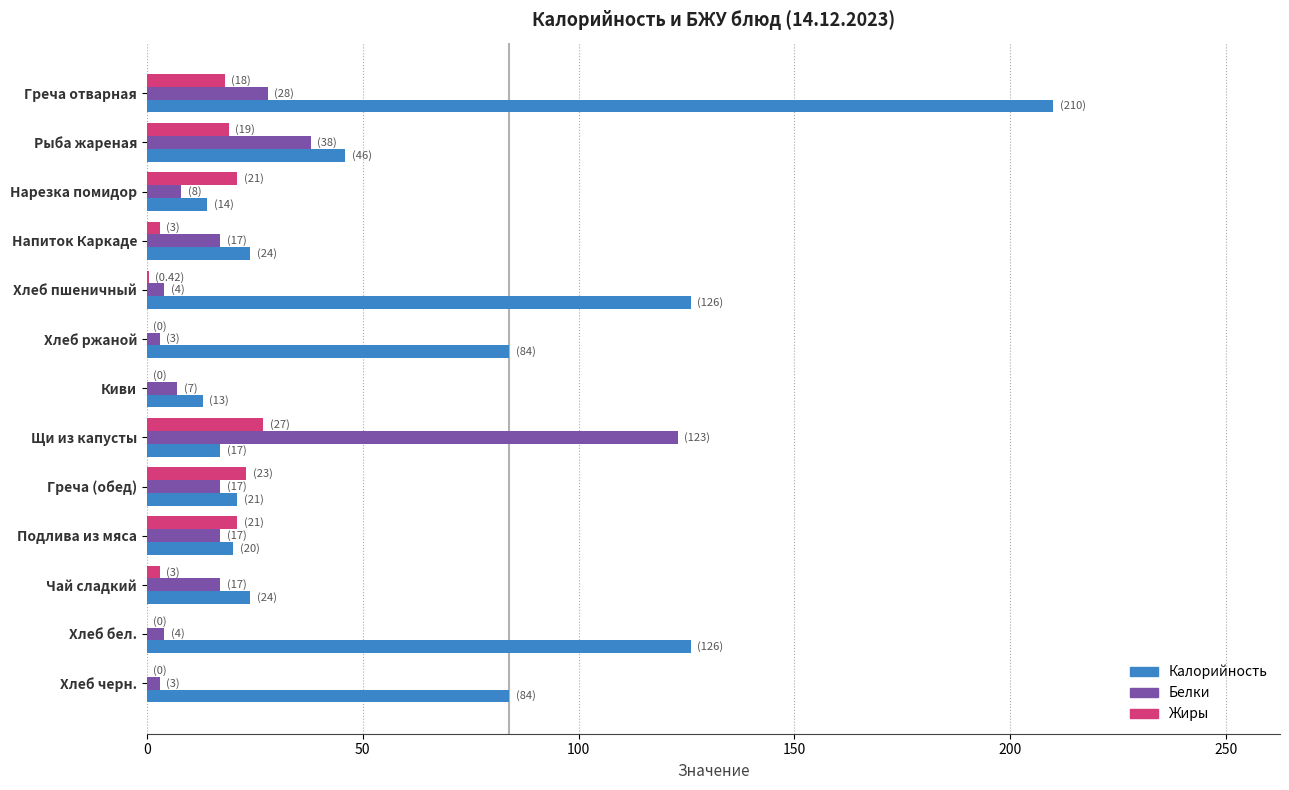

Is the value of Калорийность at Нарезка помидор greater than the value of Белки at Хлеб ржаной?

Yes